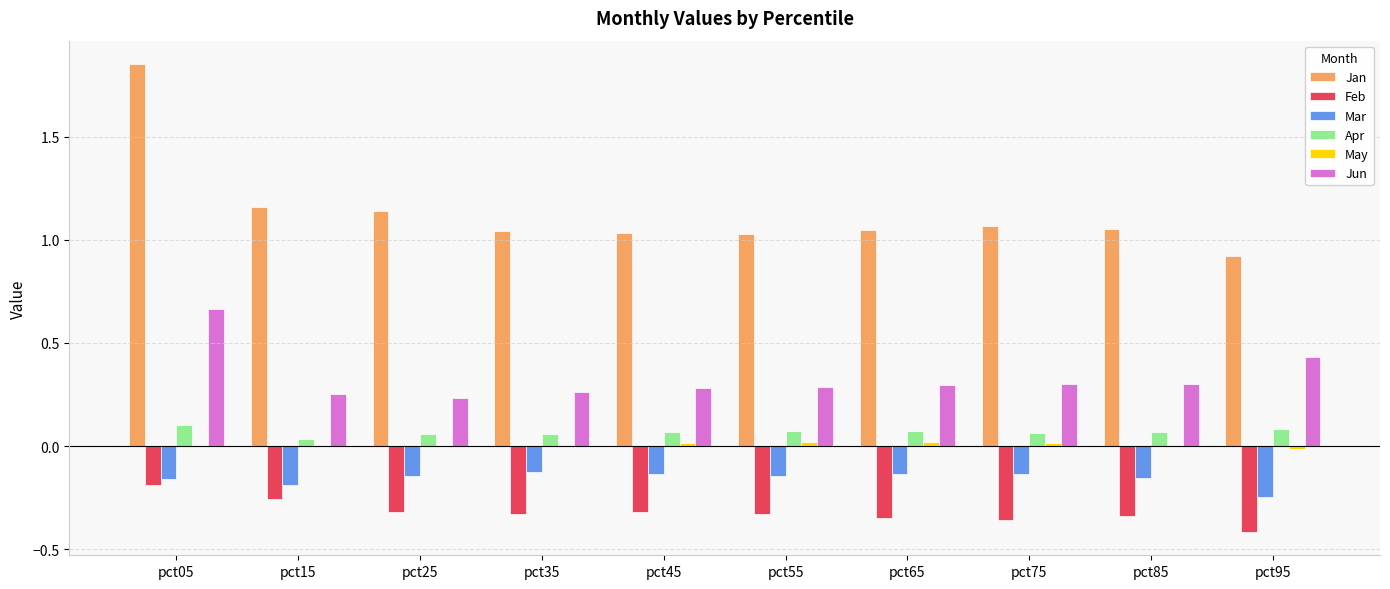

At which category is the sum across all series the highest?

pct05